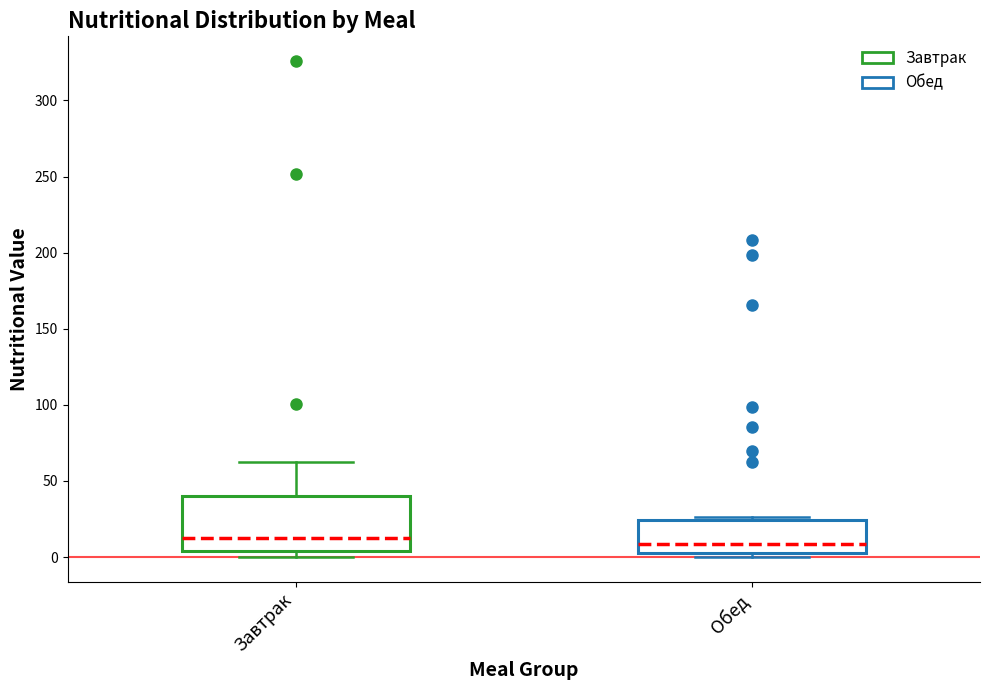

Reading left to right, transcribe this box plot: for each box, give where its median line is, the range the box spans, and where its two whiskers end, as read against the y-axis. The values are not printed on the chart, so give them approximately, as read against the axis.

Завтрак: median 10, box 5 to 40, whiskers 0 to 65
Обед: median 10, box 0 to 25, whiskers 0 (just below the box's lower edge) to 25 (just above the box's upper edge)